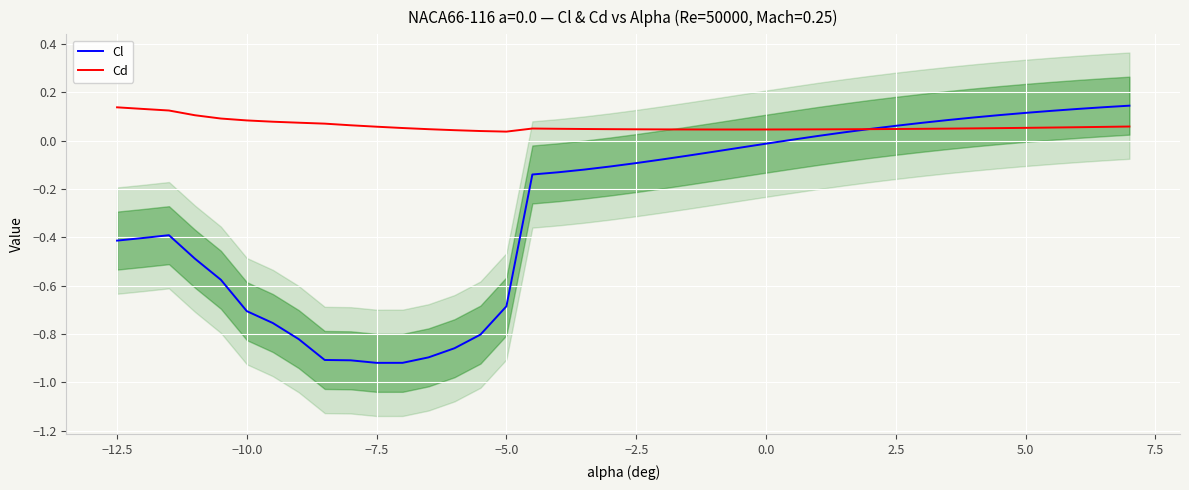

The Cd series shows 0.0 at −7.5. True or false?

False